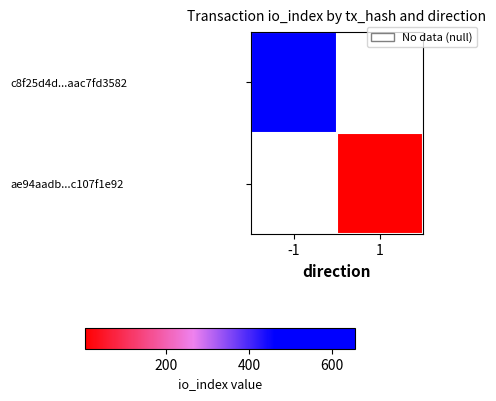

True or false: c8f25d4d...aac7fd3582 has a value of 238.1 at -1.

False